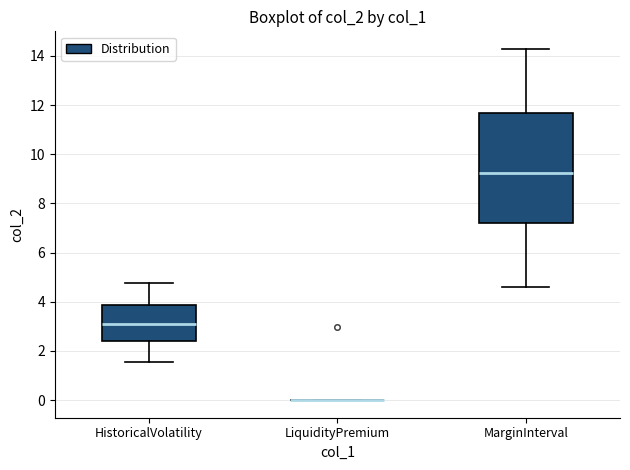

Reading left to right, read every box against the y-axis: the position of its median line, the range the box covers, and the ends of its whiskers. The values are not printed on the chart, so give them approximately, as read against the axis.

HistoricalVolatility: median 3.0, box 2.4 to 3.8, whiskers 1.6 to 4.8
LiquidityPremium: box collapsed to a line at 0.0, whiskers 0.0 to 0.0
MarginInterval: median 9.2, box 7.2 to 11.6, whiskers 4.6 to 14.2